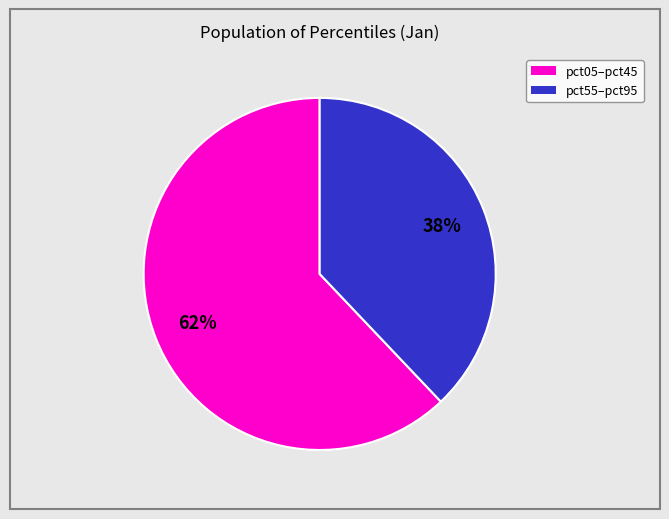

Does any single category account for the majority?

Yes